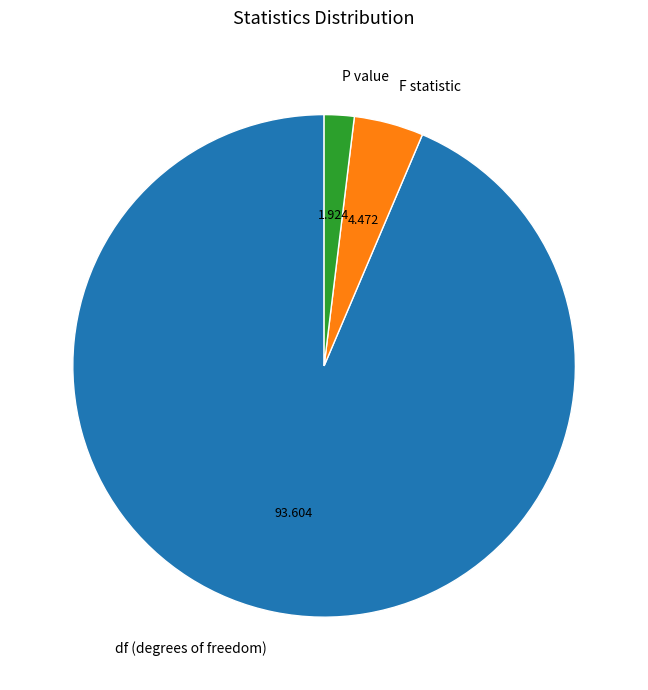

Which category accounts for the majority?

df (degrees of freedom)